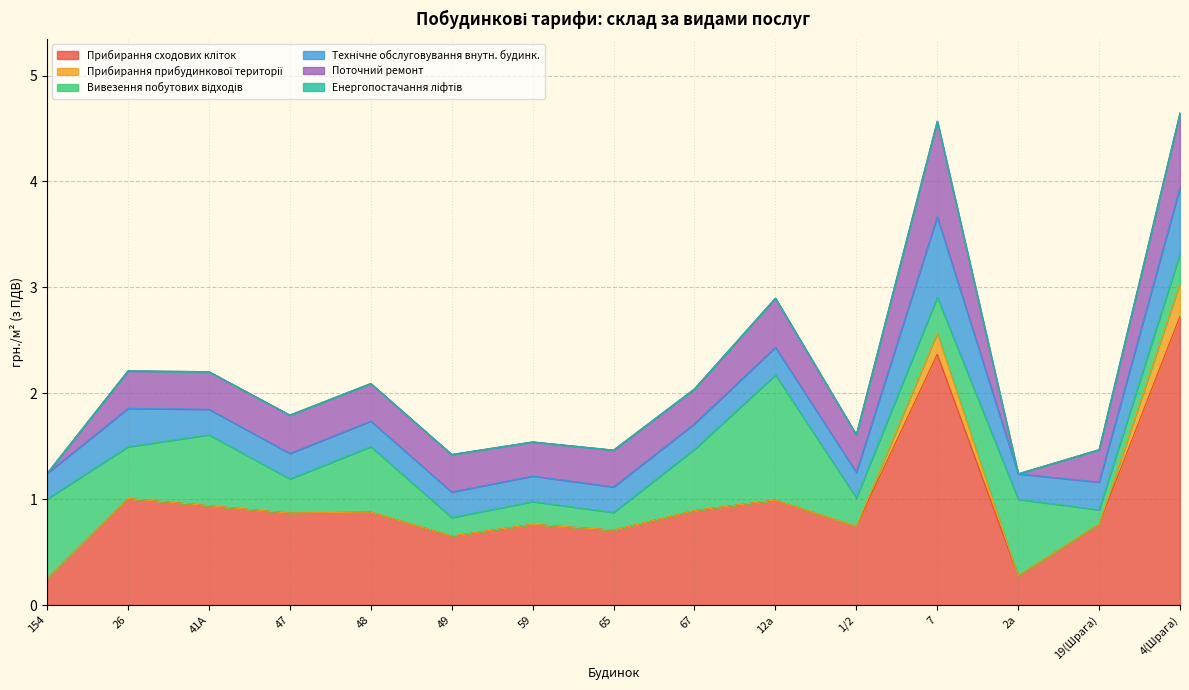

True or false: Поточний ремонт has a value of 0.1 at 59.

False